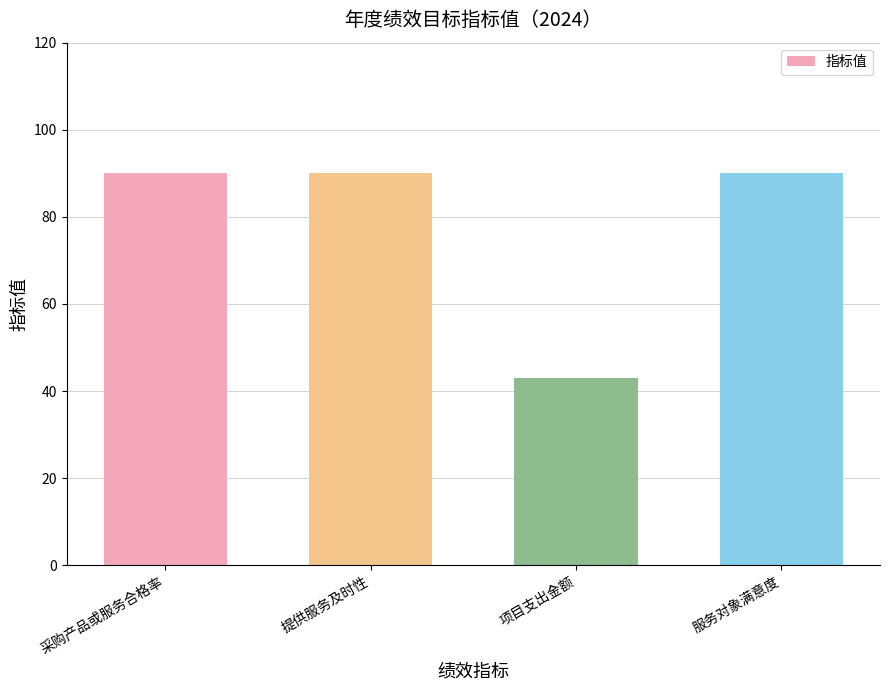

What is the maximum value shown in the chart?

90